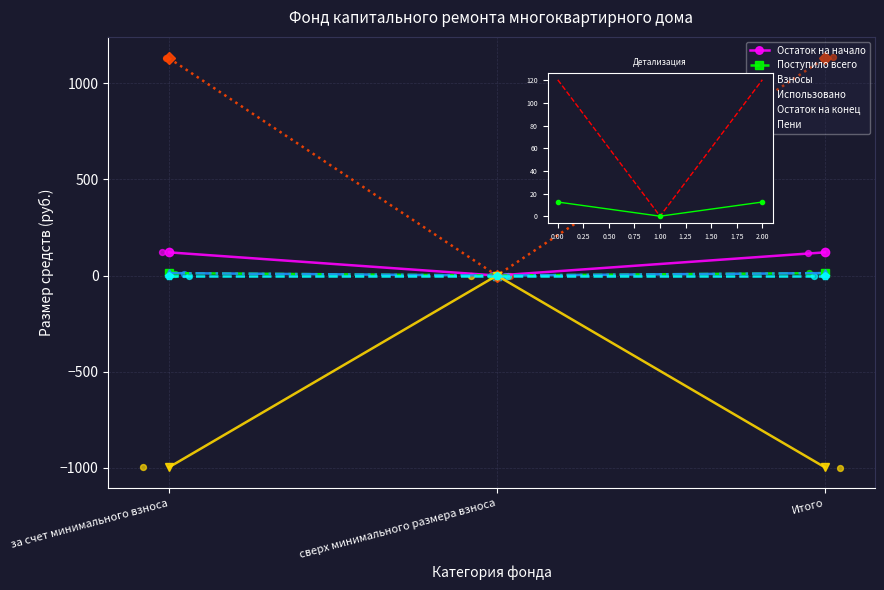

At how many categories does at least one series exceed -520?

3